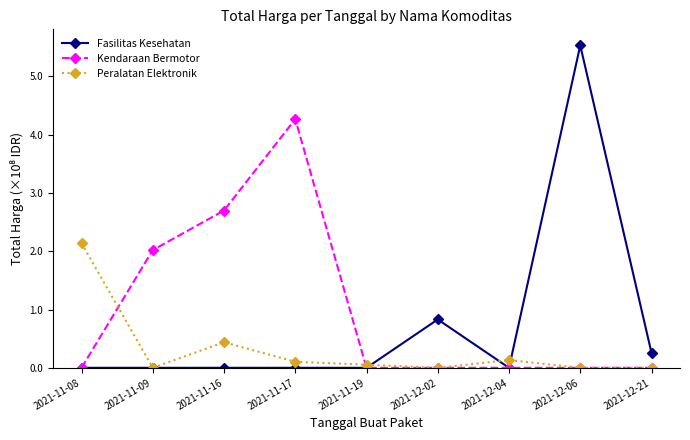

Count the number of categories in the chart.

9